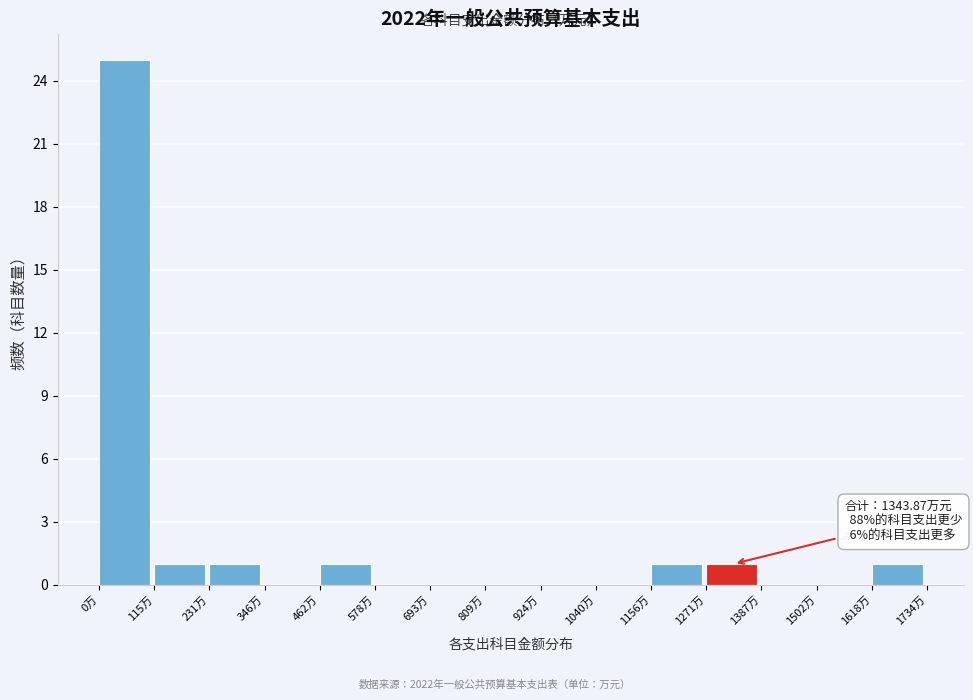

Which range on the x-axis has the tallest bar?

0 to 120